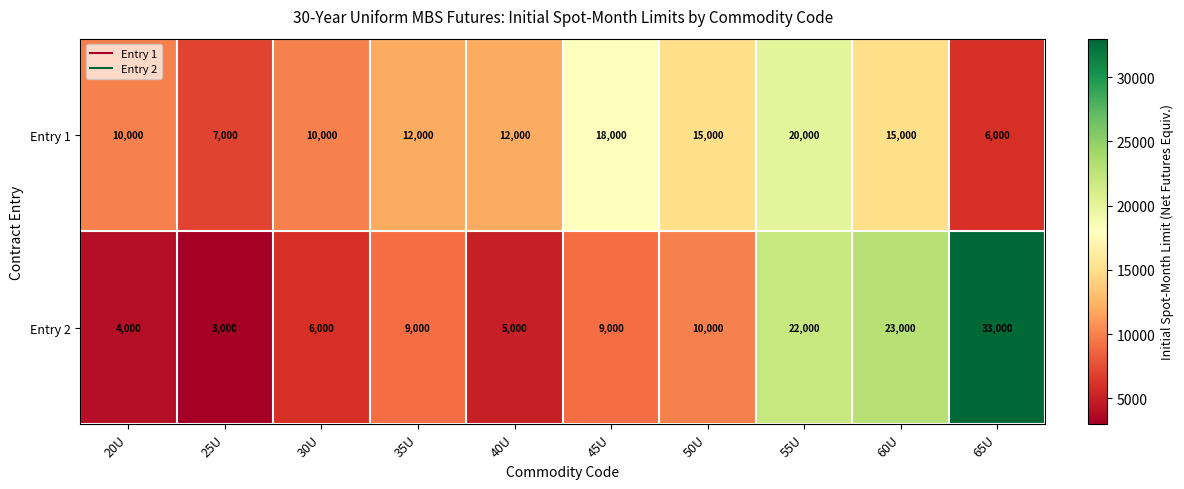

Count the number of categories in the chart.

10